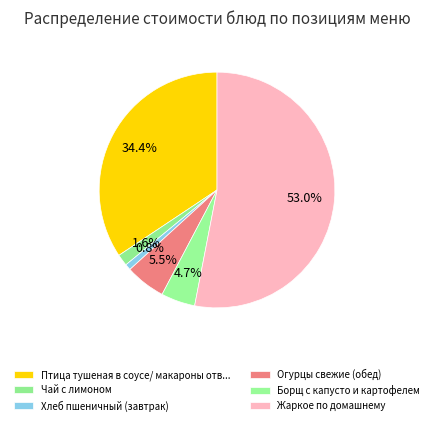

Count the number of slices in the pie.

6